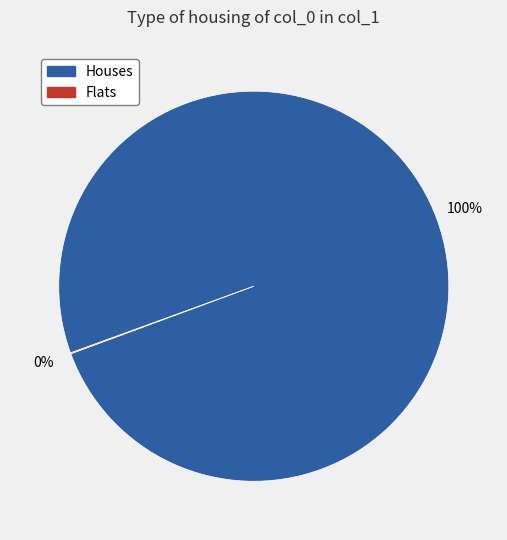

To the nearest percent, what is the difference between the largest and smallest slice percentages?

100%